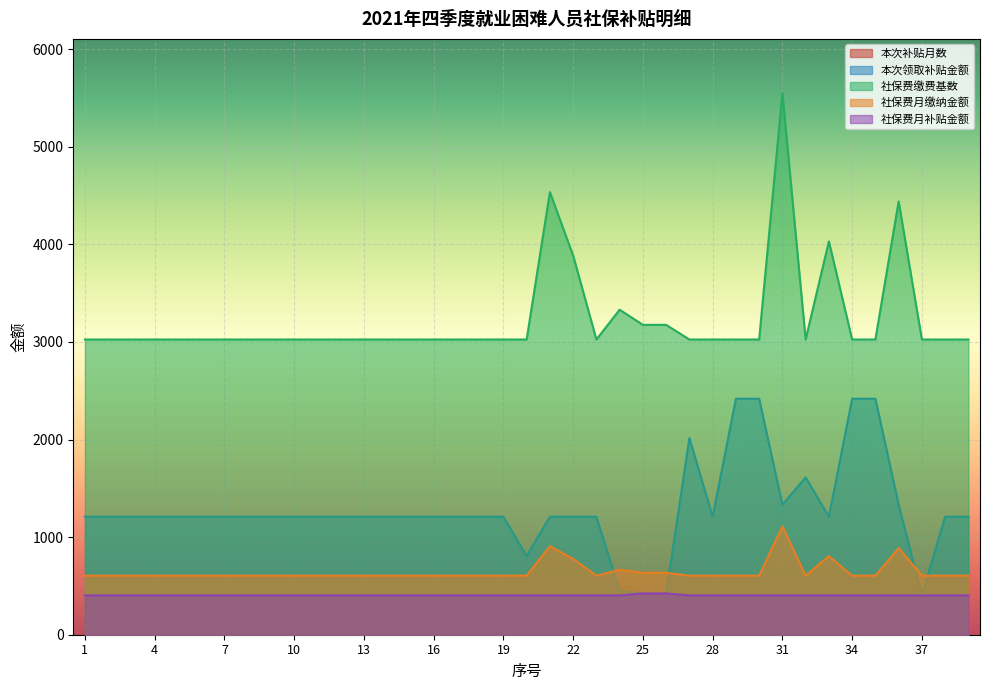

How many lines are shown in the chart?

5